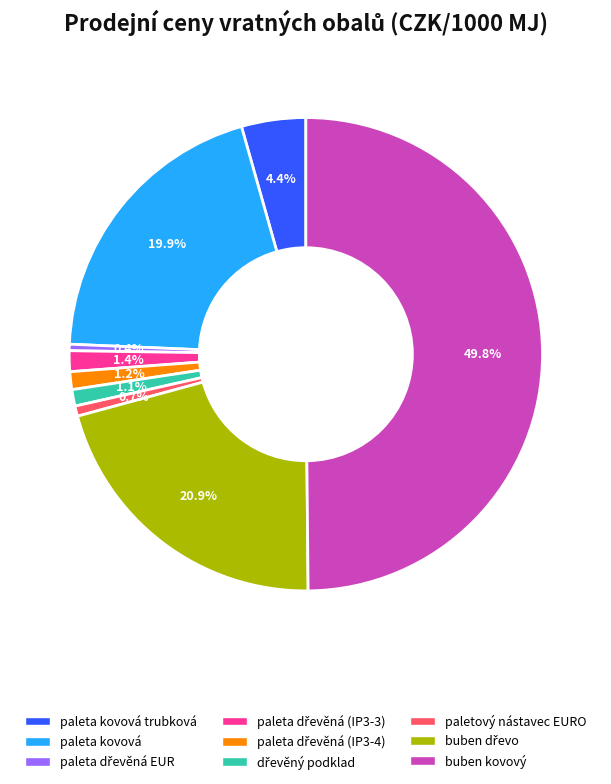

Is paleta kovová trubková the majority of the pie?

No